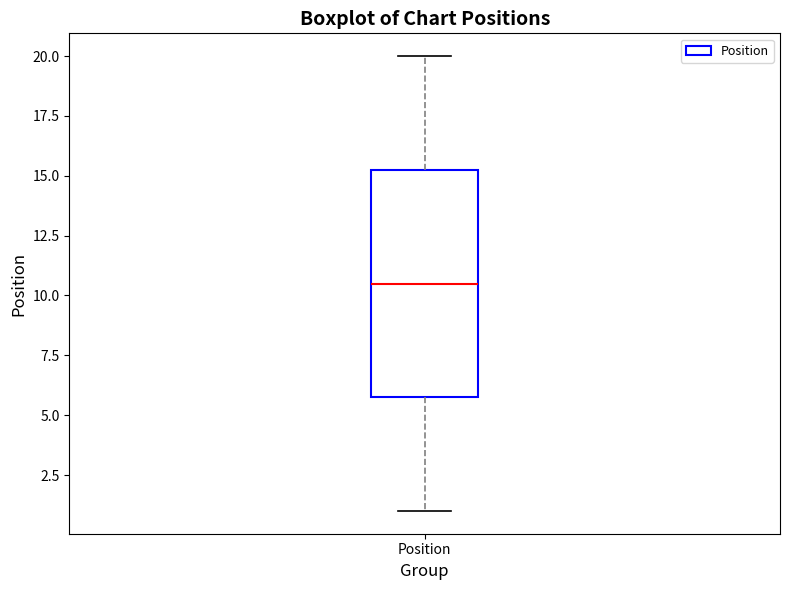

Read this box plot against the y-axis: the position of the median line, the range covered by the box, and the ends of both whiskers. The values are not printed on the chart, so give them approximately, as read against the axis.

median 10.5, box 6.0 to 15.5, whiskers 1.0 to 20.0